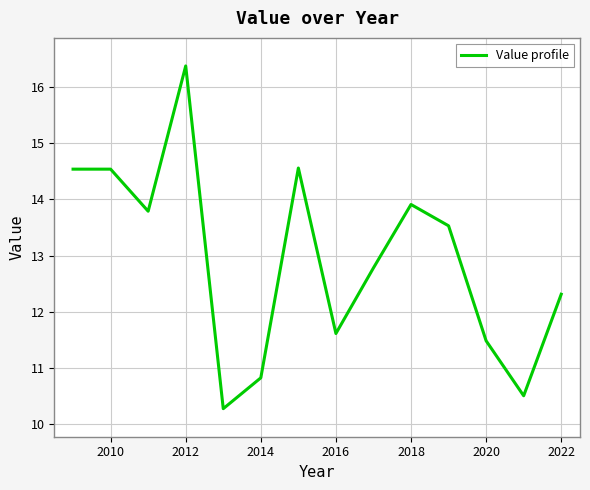

Does the chart display data point markers on the line(s)?

No